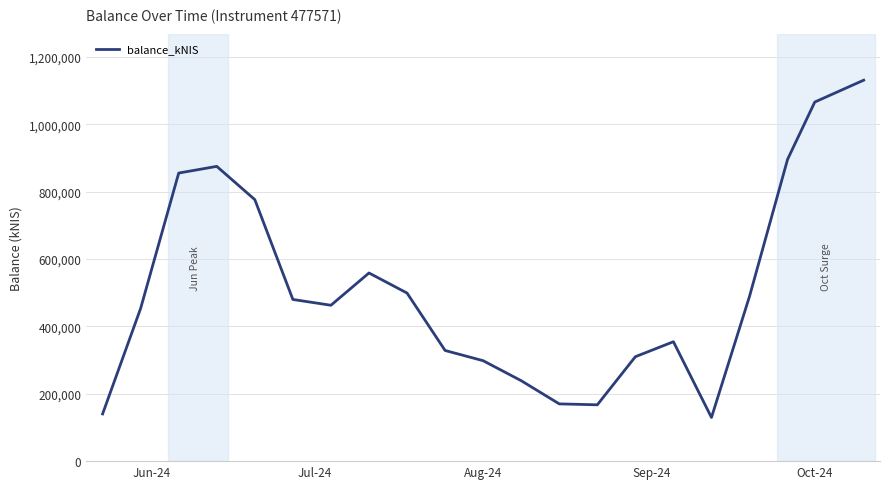

What is the greatest value displayed?

1131439.4